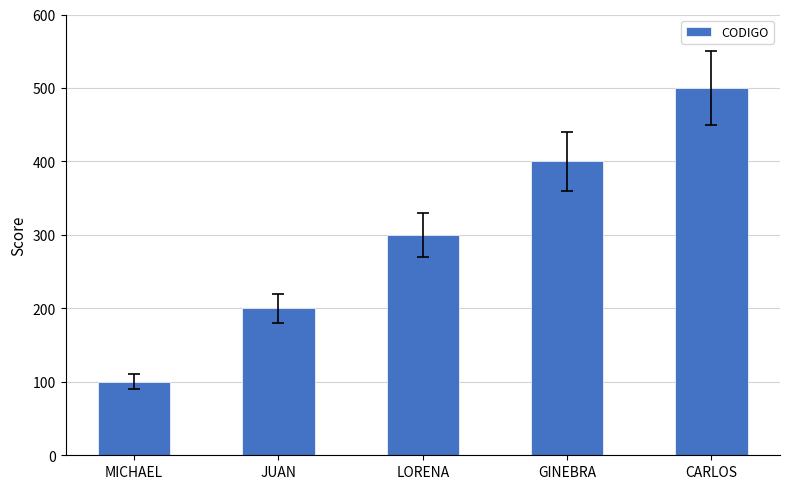

Rank the categories by value from highest to lowest.

CARLOS, GINEBRA, LORENA, JUAN, MICHAEL